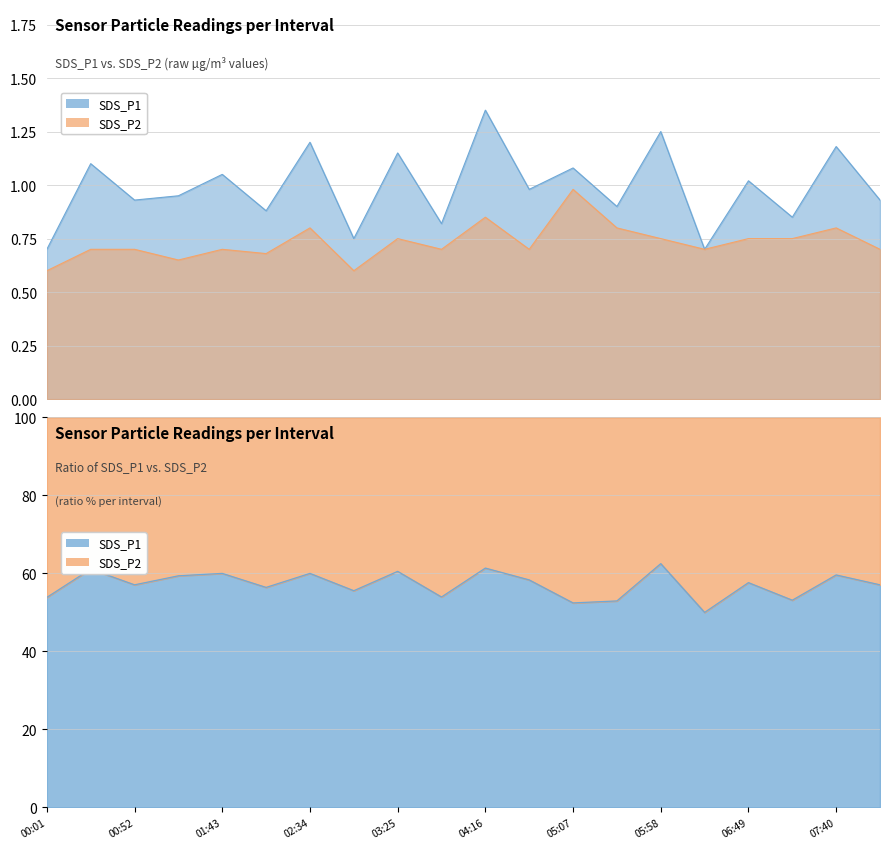

What is the average value of the SDS_P2 series?

0.7